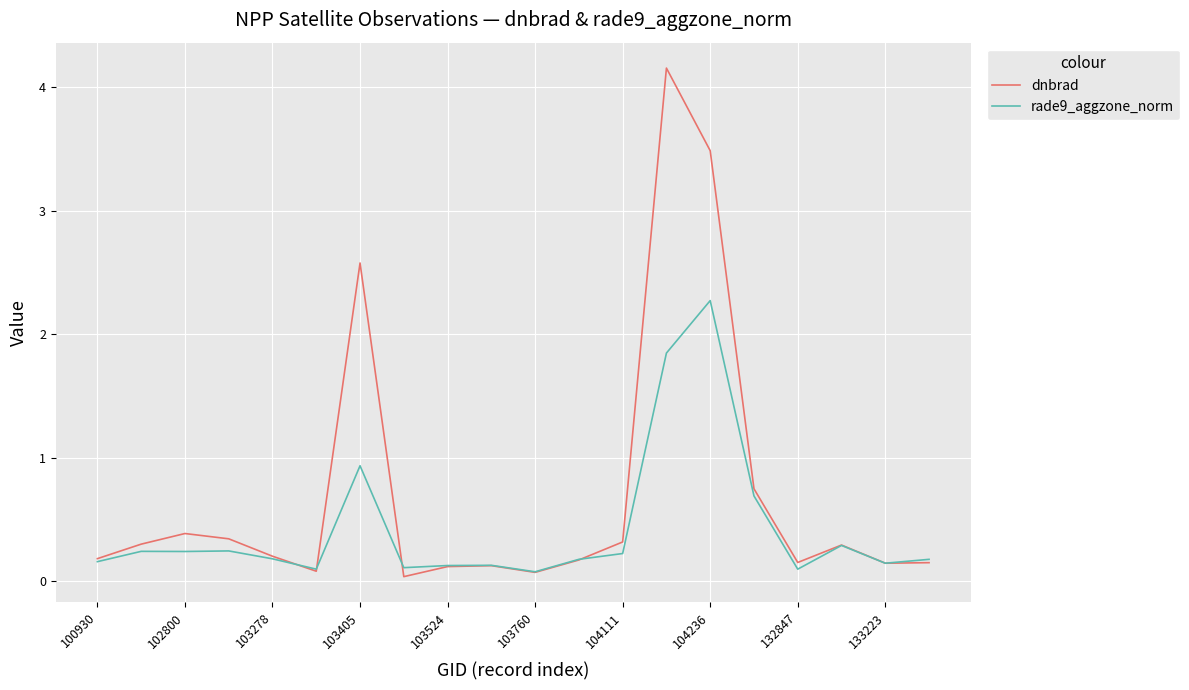

True or false: rade9_aggzone_norm and dnbrad cross at least once.

True